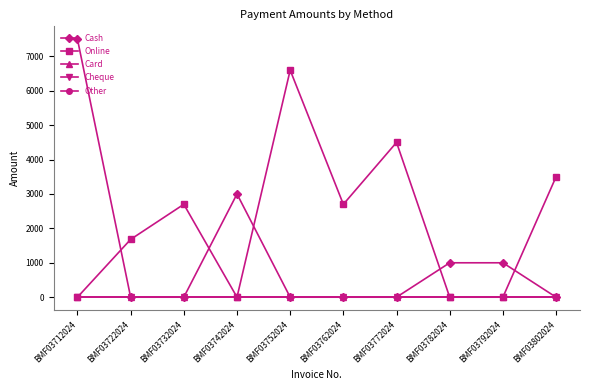

Reading right to left, transcribe all the data shown in this chart.

Cash: 0	1000	1000	0	0	0	3000	0	0	7499
Online: 3500	0	0	4500	2700	6600	0	2700	1680	0
Card: 0	0	0	0	0	0	0	0	0	0
Cheque: 0	0	0	0	0	0	0	0	0	0
Other: 0	0	0	0	0	0	0	0	0	0